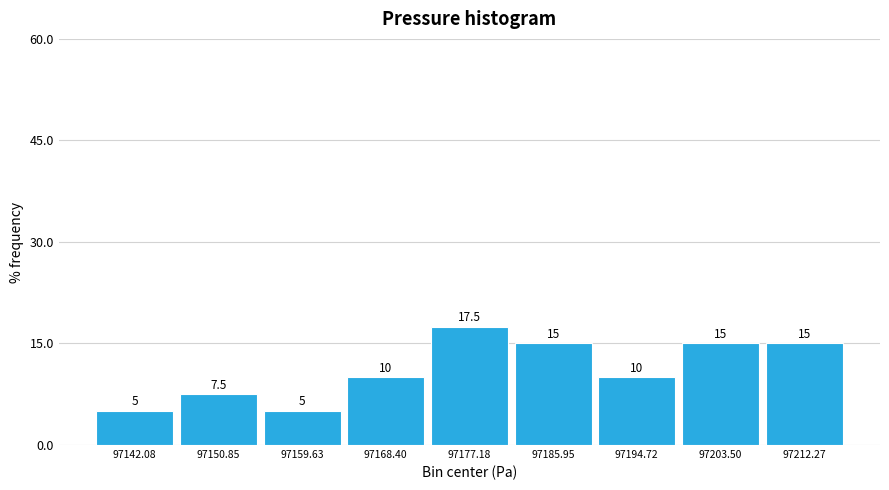

Reading left to right, transcribe this chart: for each bar, give the range it covers on the x-axis and its height. The bar edges are not printed on the chart, so give them approximately, as read against the axis.

97138 to 97146: 5.0
97146 to 97155: 7.5
97155 to 97164: 5.0
97164 to 97173: 10.0
97173 to 97182: 17.5
97182 to 97190: 15.0
97190 to 97199: 10.0
97199 to 97208: 15.0
97208 to 97217: 15.0